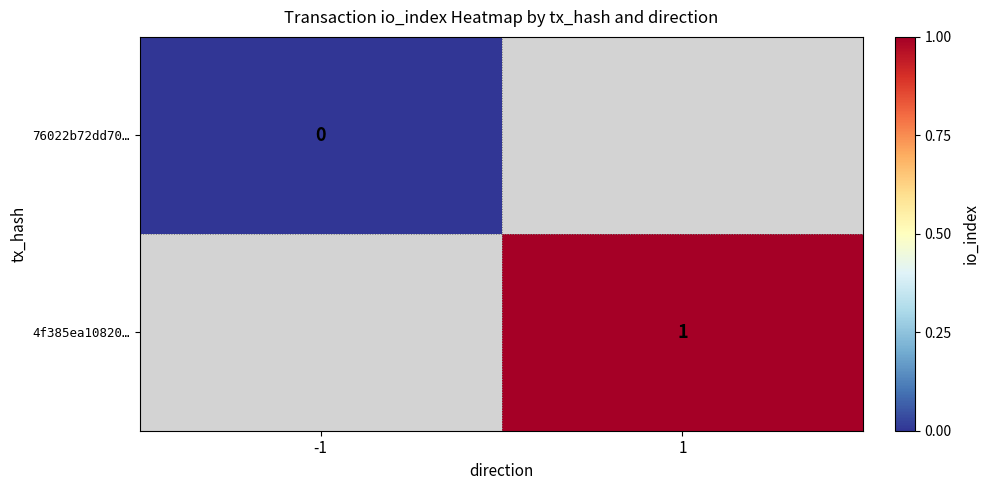

The value of 4f385ea10820… at 1 is 0. True or false?

False